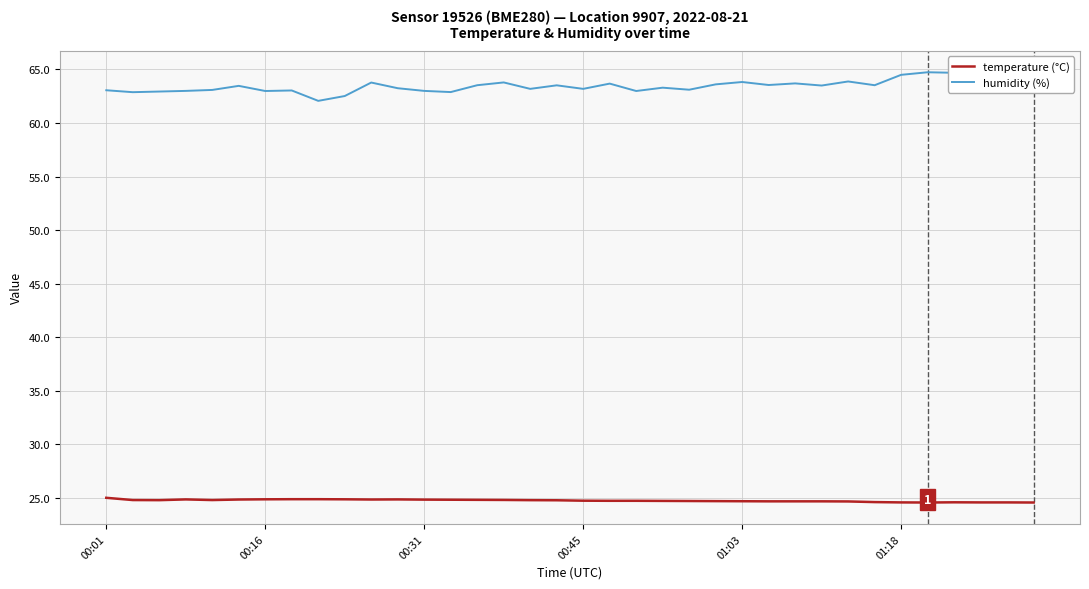

What is the minimum value shown in the chart?

24.6